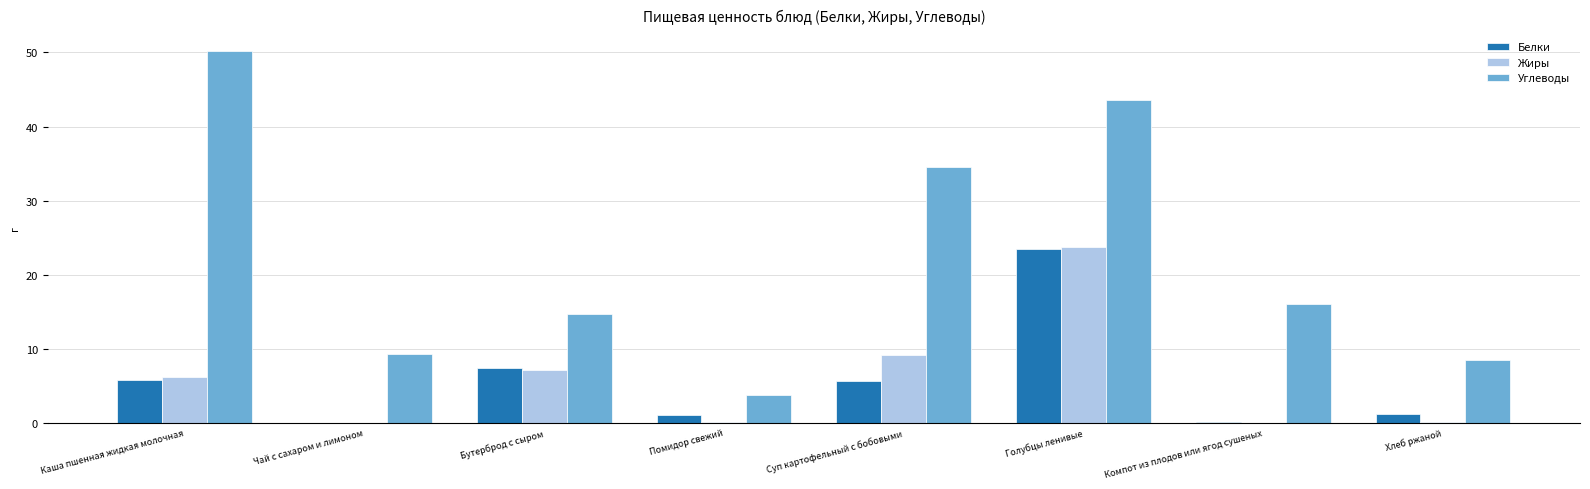

What is the spread (max minus min) of values at Чай с сахаром и лимоном?

9.3